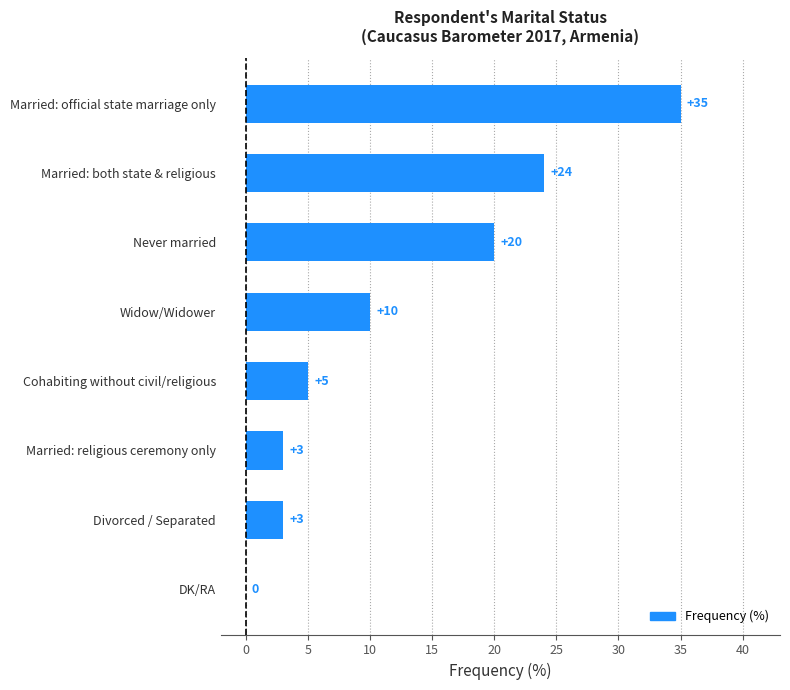

Is it true that the value at Divorced / Separated is 1?

False